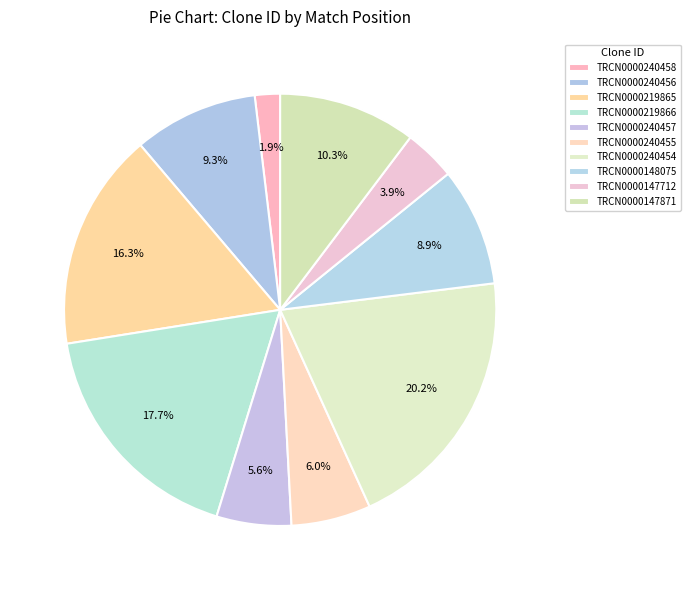

Count the number of slices in the pie.

10